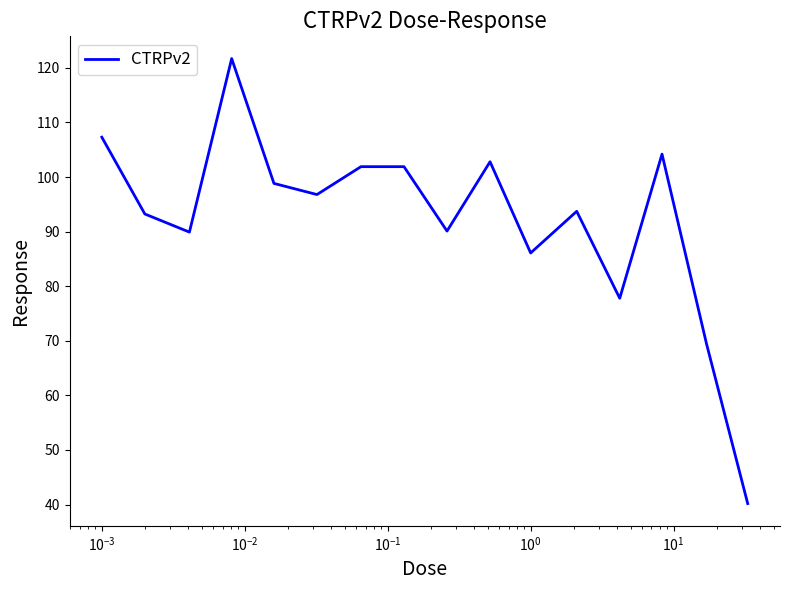

How many lines are shown in the chart?

1